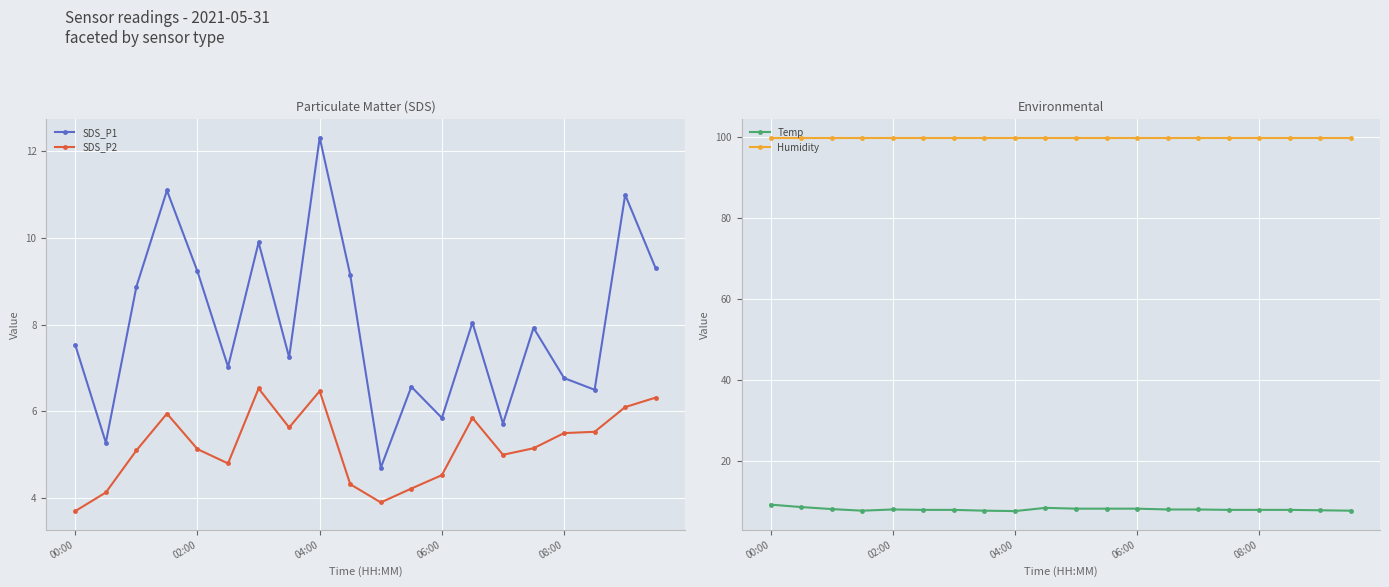

At which label does SDS_P1 reach its peak?

04:00